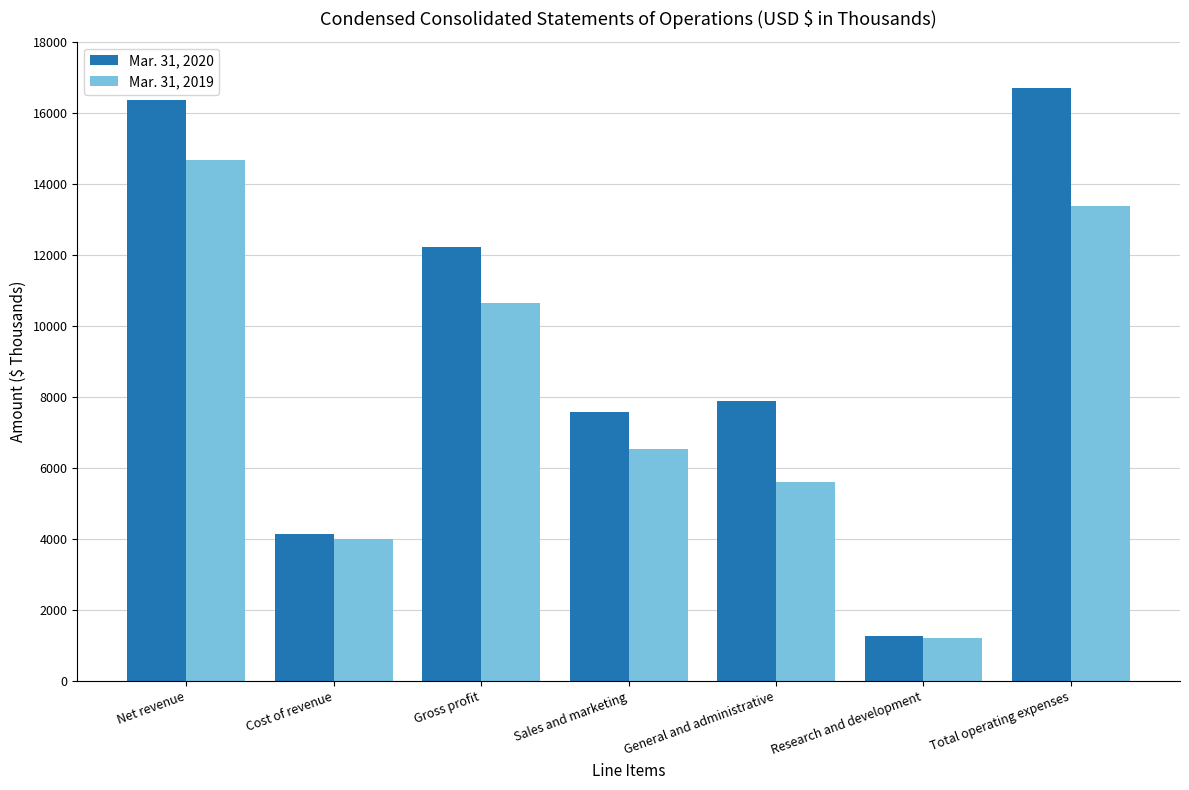

Reading right to left, list all the values displayed in this chart.

Mar. 31, 2020: 16710	1265	7881	7564	12213	4143	16356
Mar. 31, 2019: 13372	1213	5612	6547	10655	4001	14656